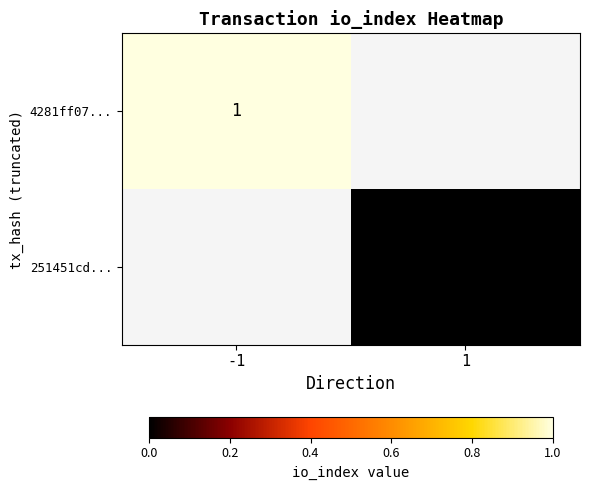

Is it true that 4281ff07... equals 1 at -1?

True